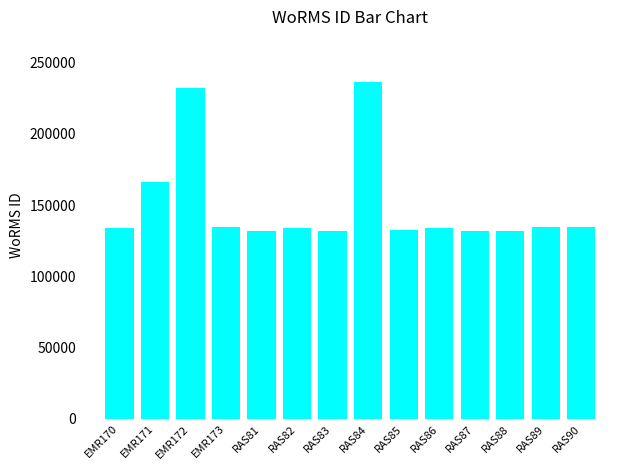

How many bars are there in total?

14